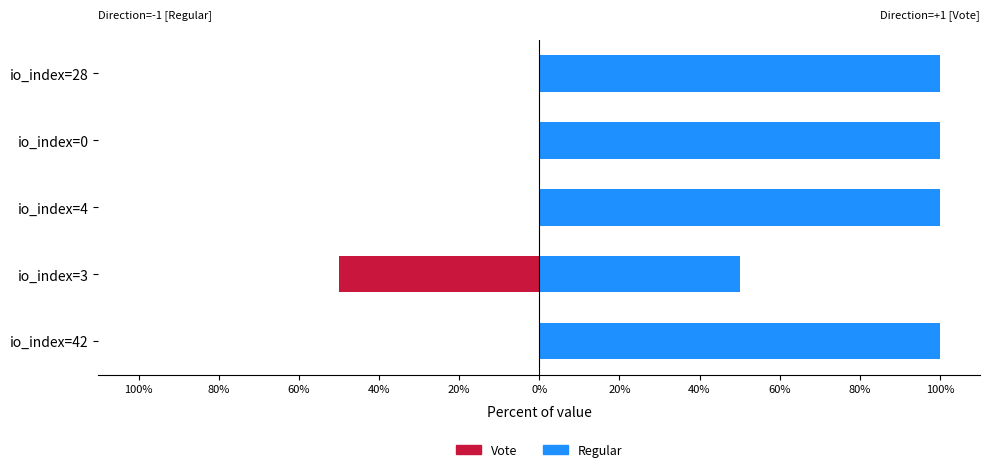

Does the chart contain stacked bars?

No